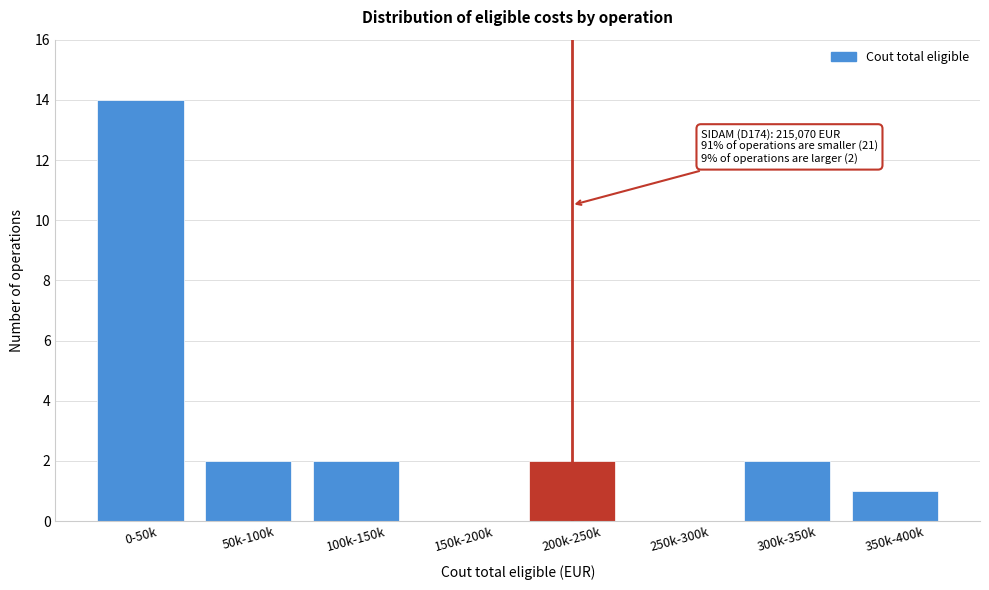

What is the sum of the values at 200k-250k and 300k-350k?

4